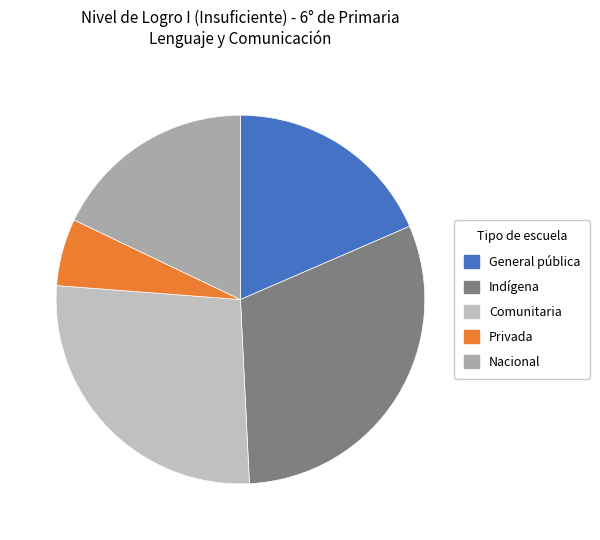

To the nearest percent, what is the combined percentage of Privada and Nacional?

24%